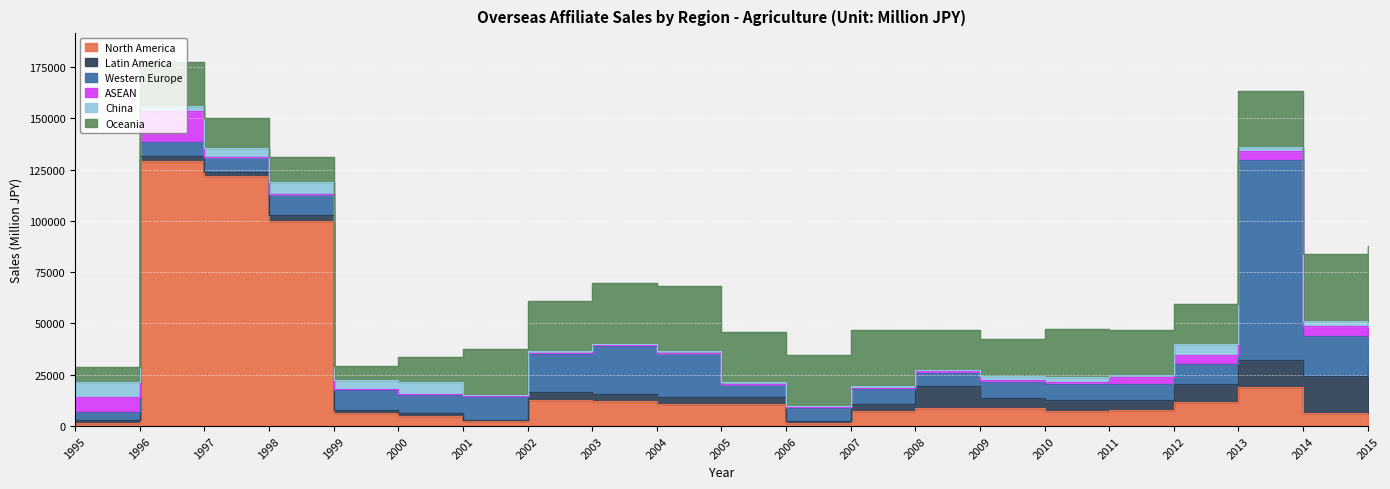

Rank the series at 2010 from lowest to highest value.

ASEAN, China, Latin America, North America, Western Europe, Oceania